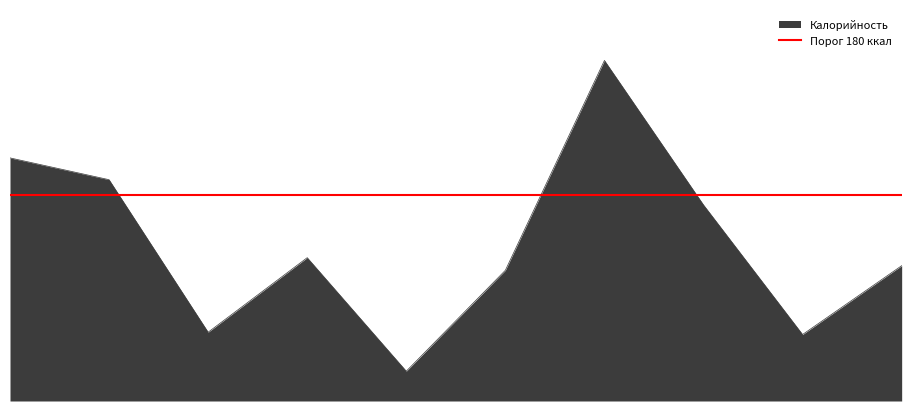

What is the difference between the values at Суп картофельный and Чай с сахаром?

56